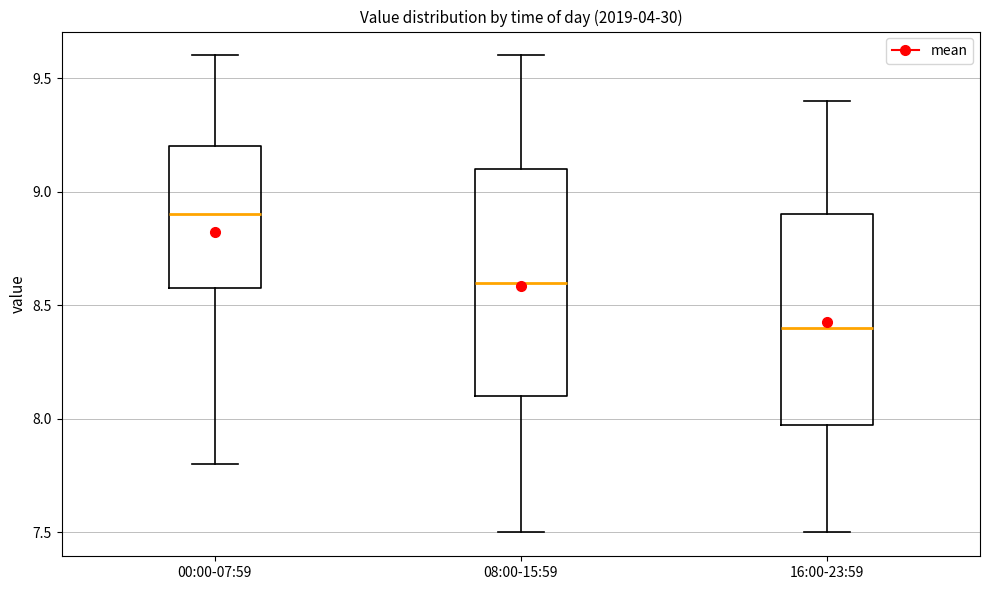

Which box is the tallest, from its lower edge to its upper edge?

08:00-15:59